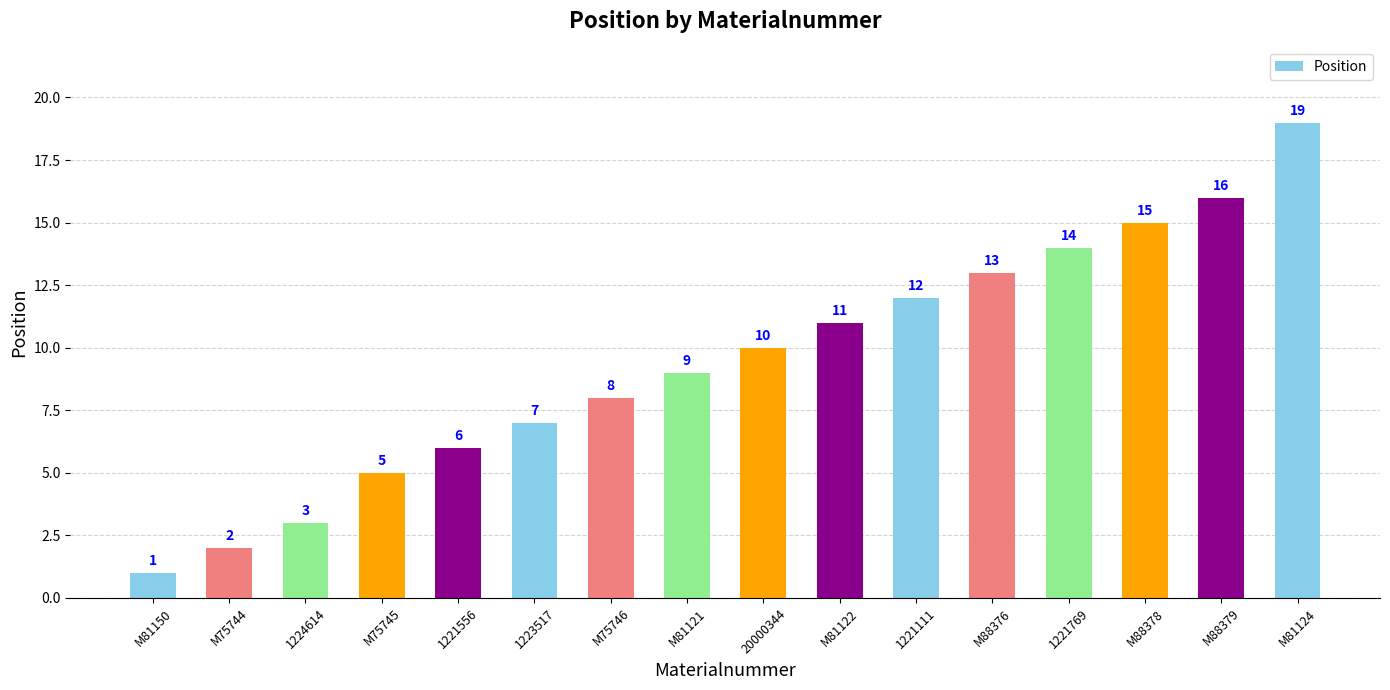

What is the greatest value displayed?

19